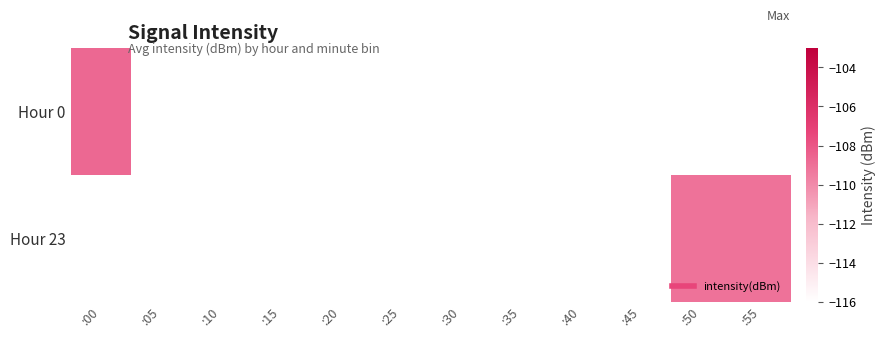

What is the minimum value shown in the chart?

-109.1